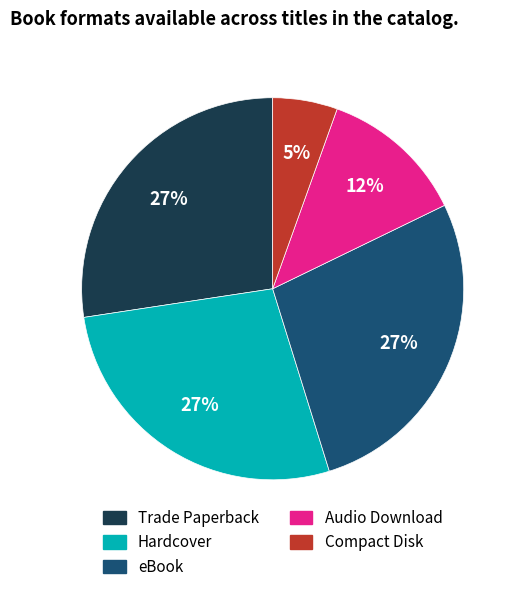

What is the ratio of the value at Compact Disk to the value at Audio Download?

0.4